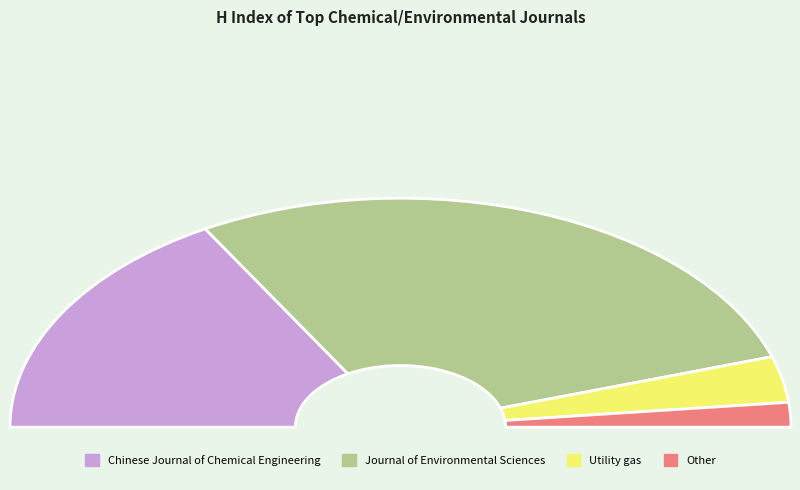

Is Journal of Environmental Sciences the majority of the pie?

Yes